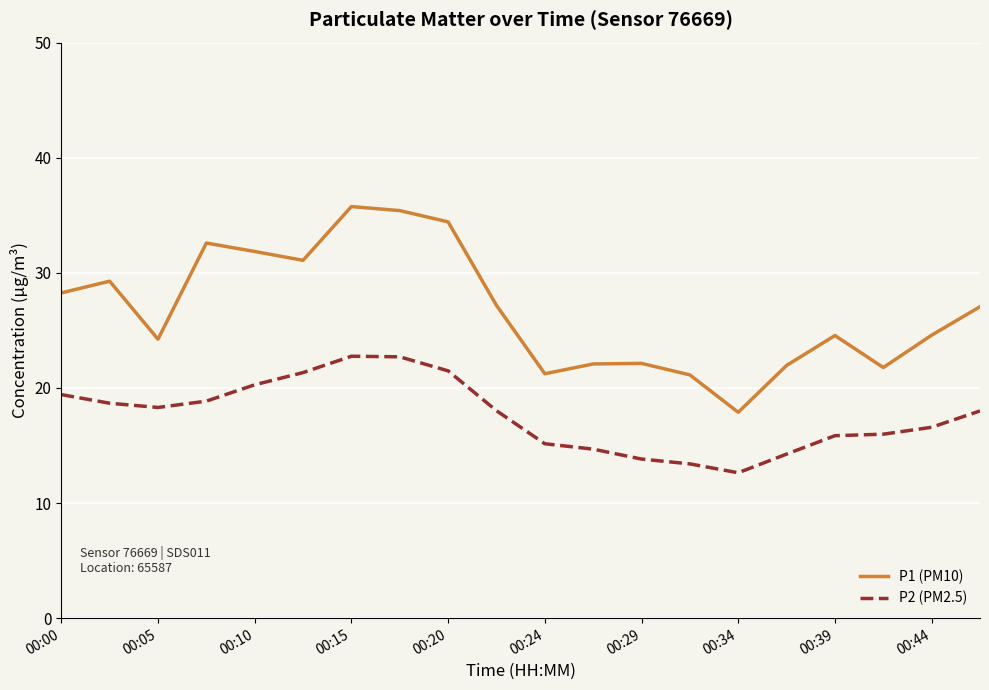

Which series has the largest range (max minus min)?

P1 (PM10)